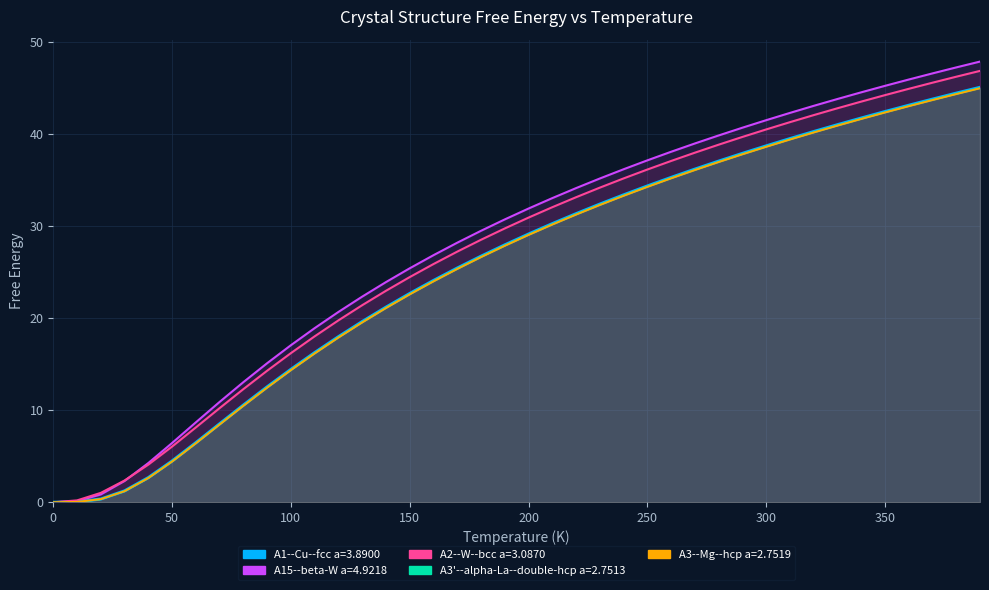

What is the difference between the highest and lowest values at 140.0?

2.8